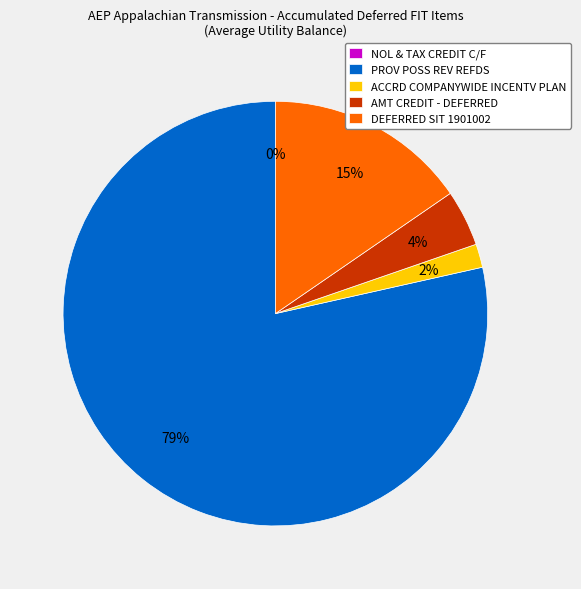

To the nearest percent, what portion does AMT CREDIT - DEFERRED represent?

4%